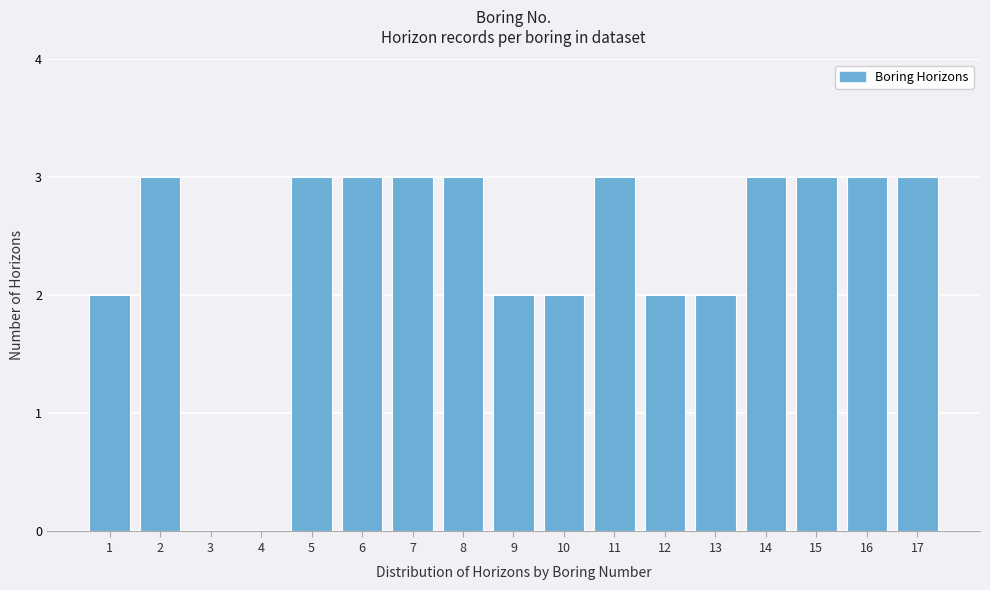

Reading left to right, list every bar in this chart as the range it spans on the x-axis followed by its height. The values are not printed on the chart, so give them approximately, as read against the axis.

0.5 to 1.5: 2
1.5 to 2.5: 3
2.5 to 3.5: 0
3.5 to 4.5: 0
4.5 to 5.5: 3
5.5 to 6.5: 3
6.5 to 7.5: 3
7.5 to 8.5: 3
8.5 to 9.5: 2
9.5 to 10.5: 2
10.5 to 11.5: 3
11.5 to 12.5: 2
12.5 to 13.5: 2
13.5 to 14.5: 3
14.5 to 15.5: 3
15.5 to 16.5: 3
16.5 to 17.5: 3